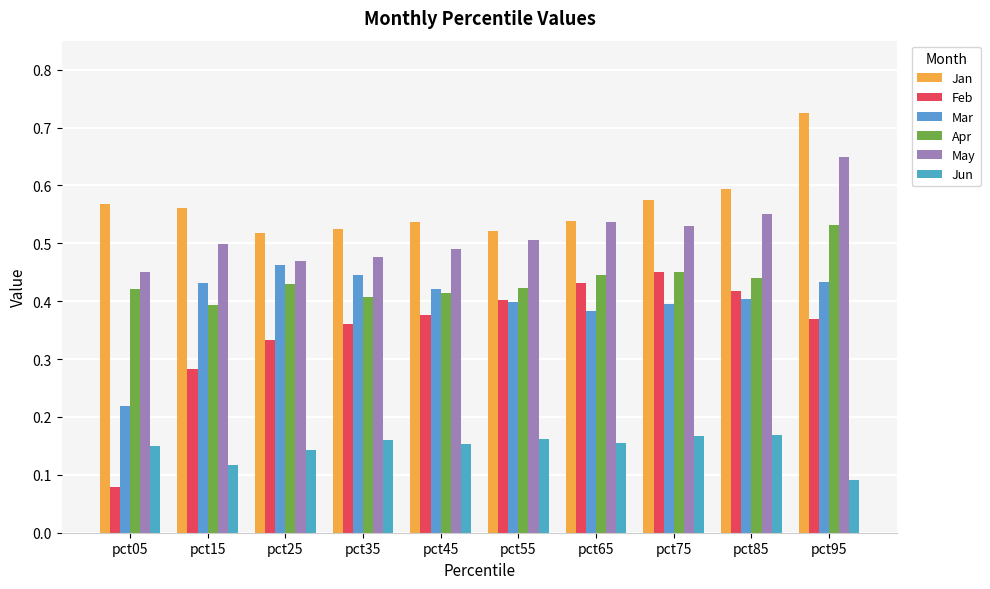

True or false: Jan has a value of 0.6 at pct05.

True